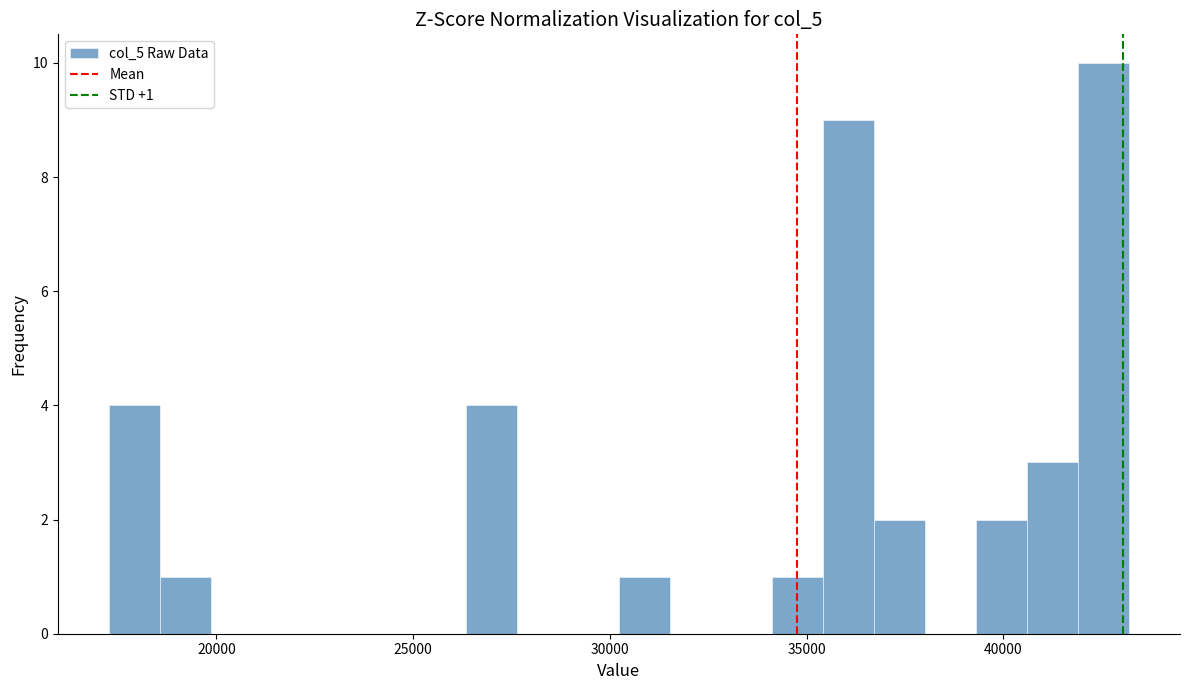

Read against the x-axis, roughly where is the centre of the tallest bar?

42500